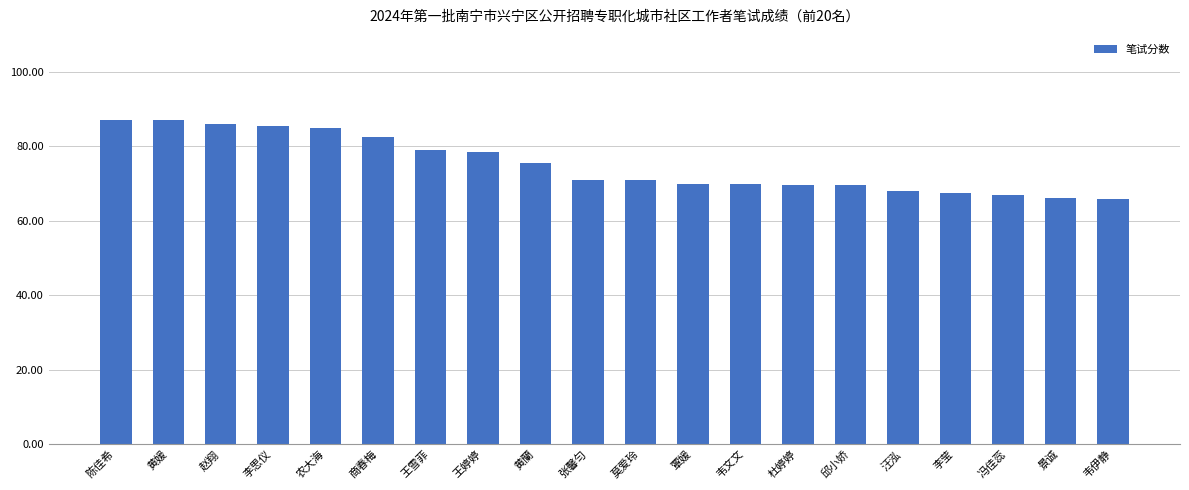

Where does the data first go above 71?

陈佳希